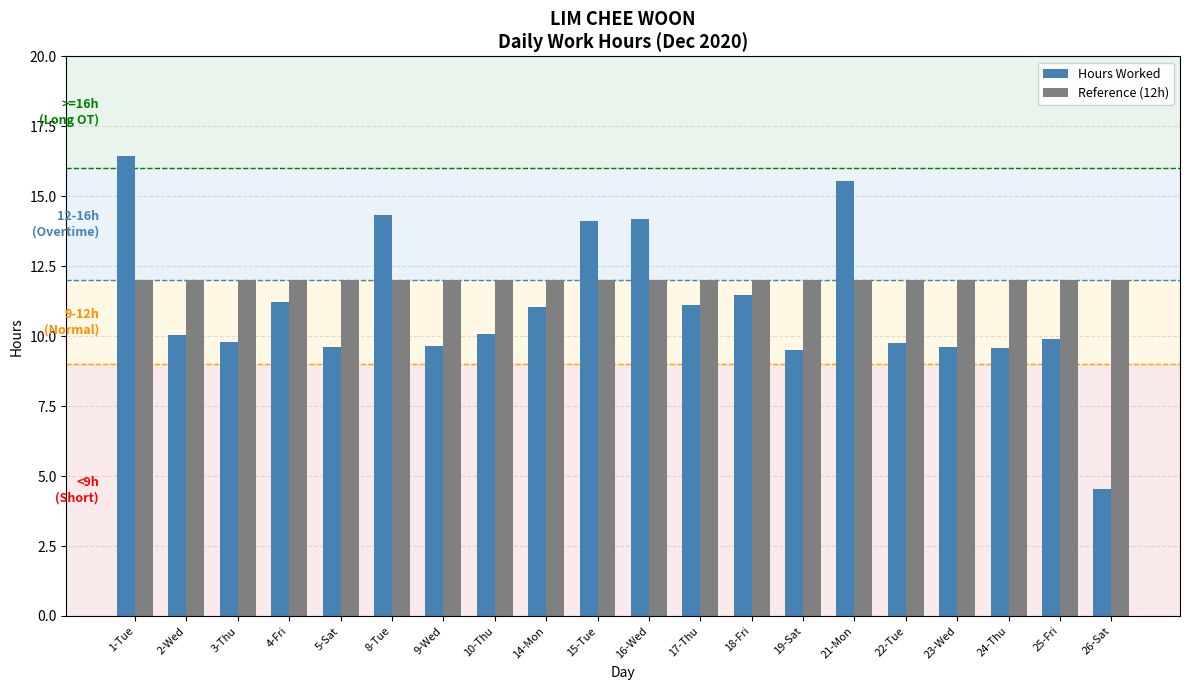

What is the difference between the highest and lowest values at 18-Fri?

0.5